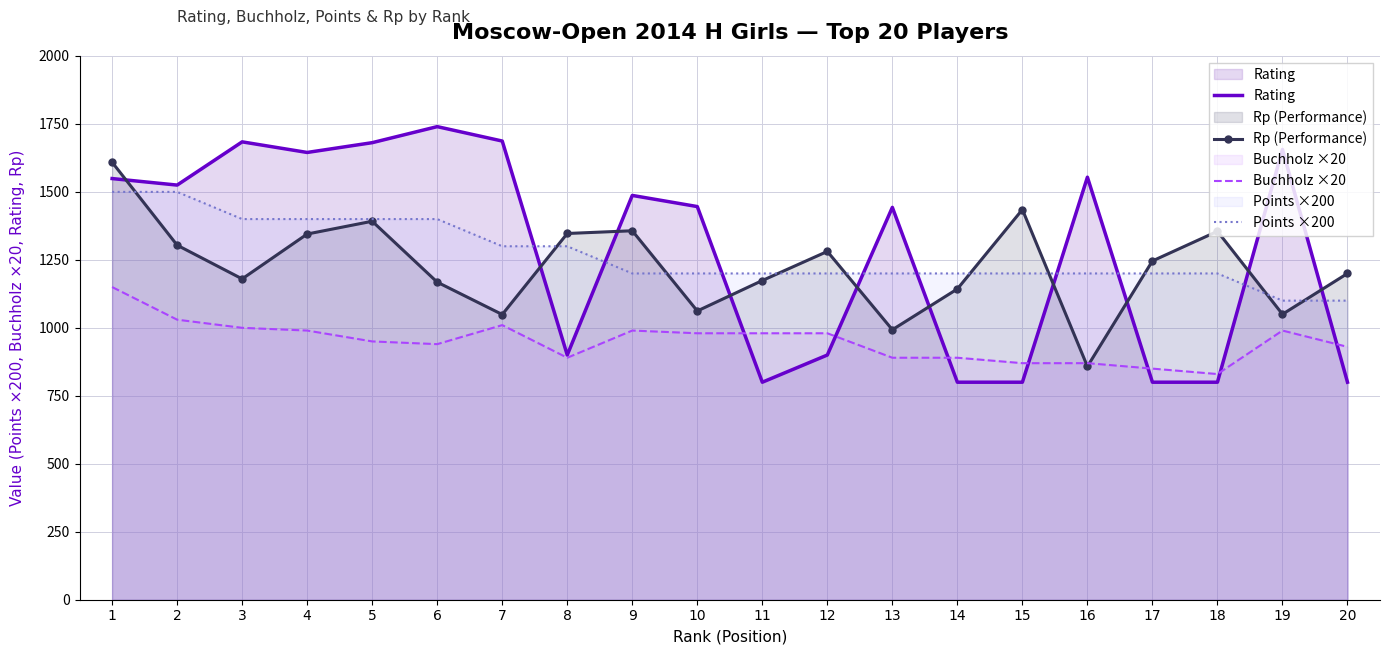

Which series has the largest total across all categories?

Rating